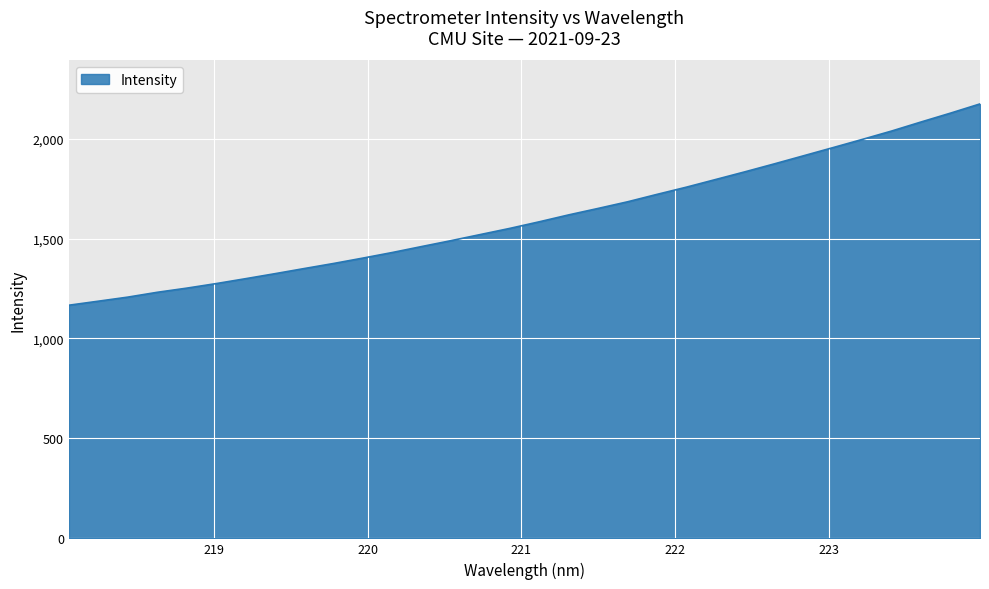

How many values are below 1584?

16